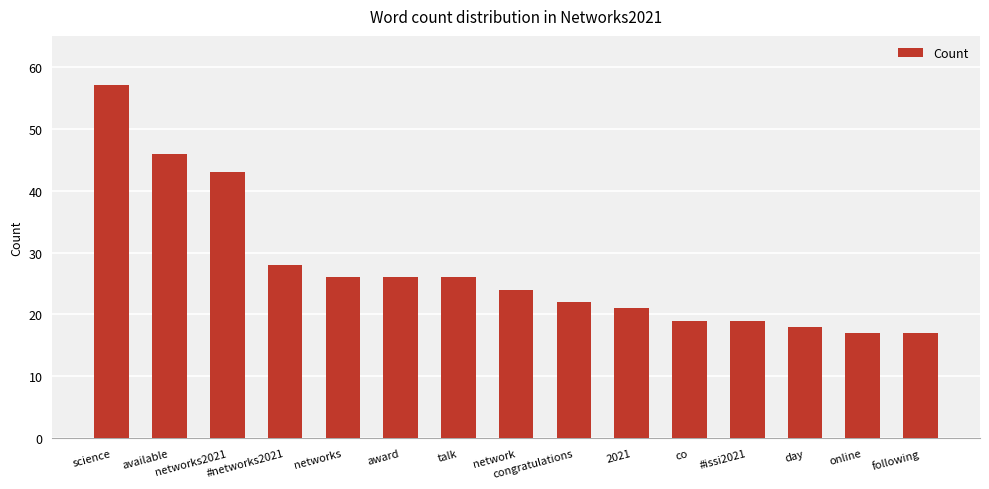

The value at #issi2021 is 31. True or false?

False